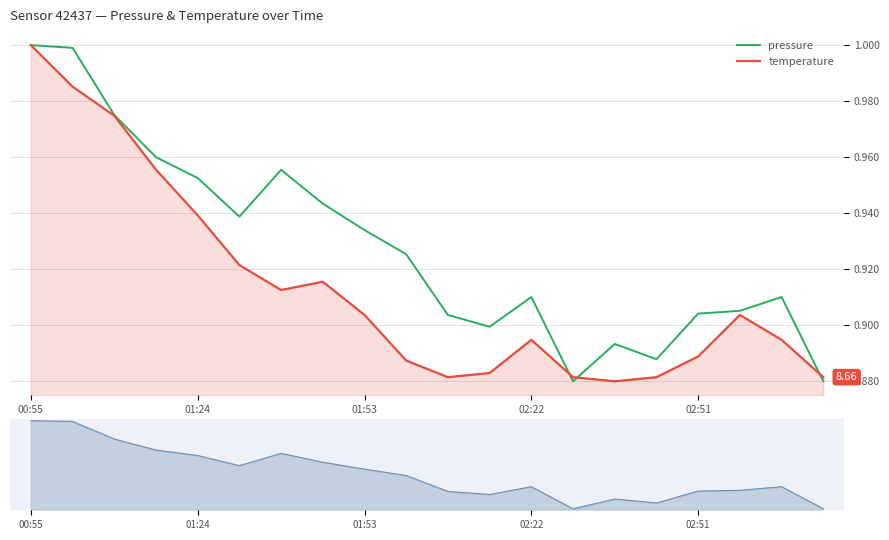

List the series in order of their peak value, highest first.

pressure, temperature